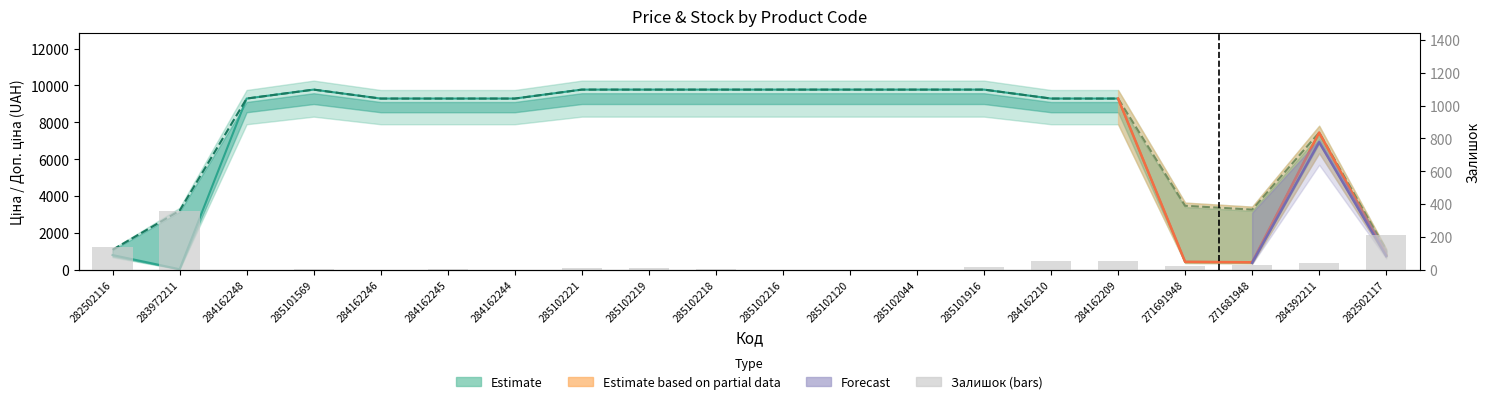

What position from the right is 285102044?

8